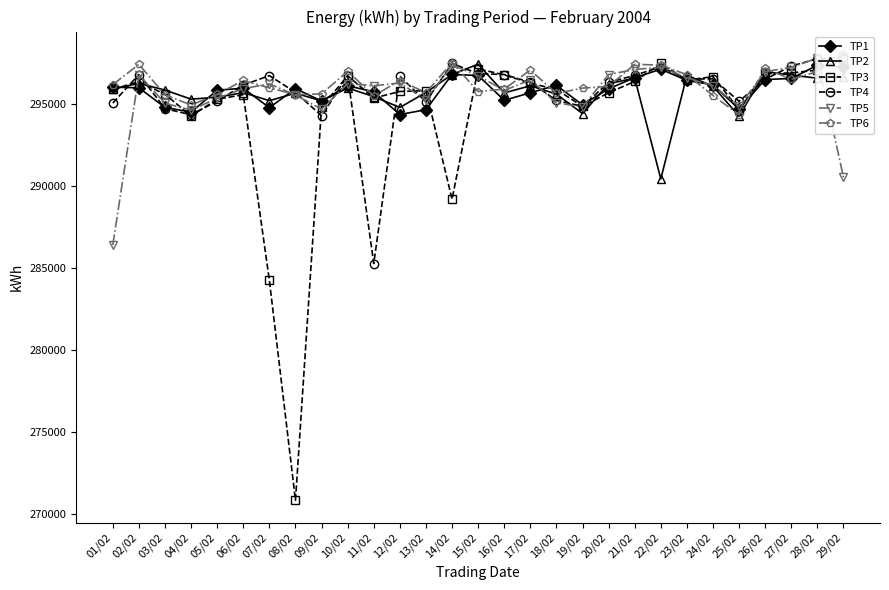

Which has a higher value, 16/02 or 21/02?

21/02